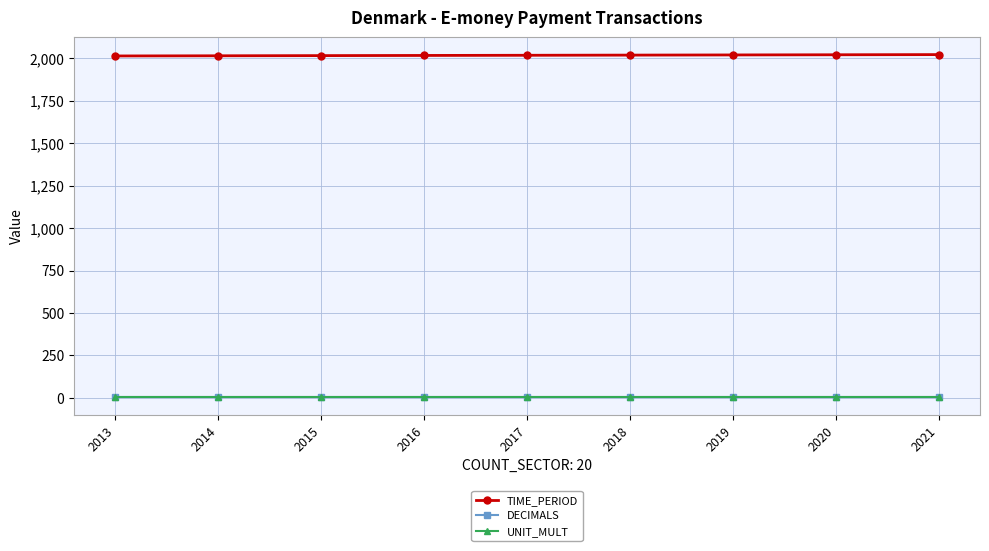

True or false: TIME_PERIOD has a value of 1267 at 2014.

False